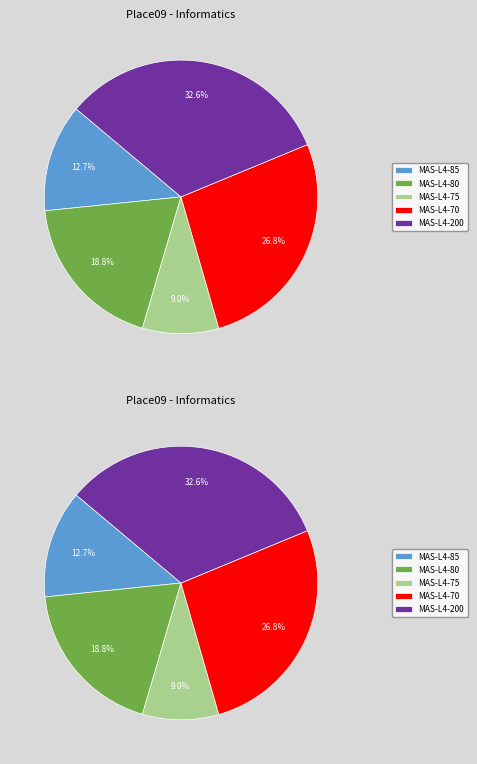

To the nearest percent, what portion does MAS-L4-70 represent?

27%